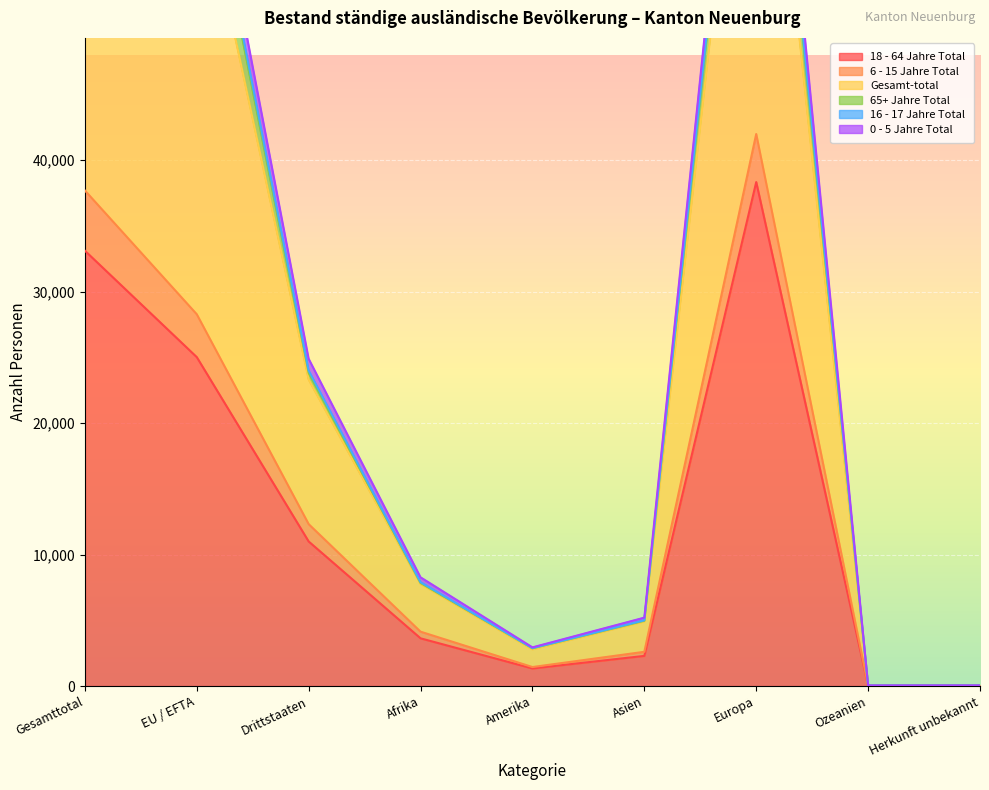

Which category has the highest value in the 18 - 64 Jahre Total series?

Europa